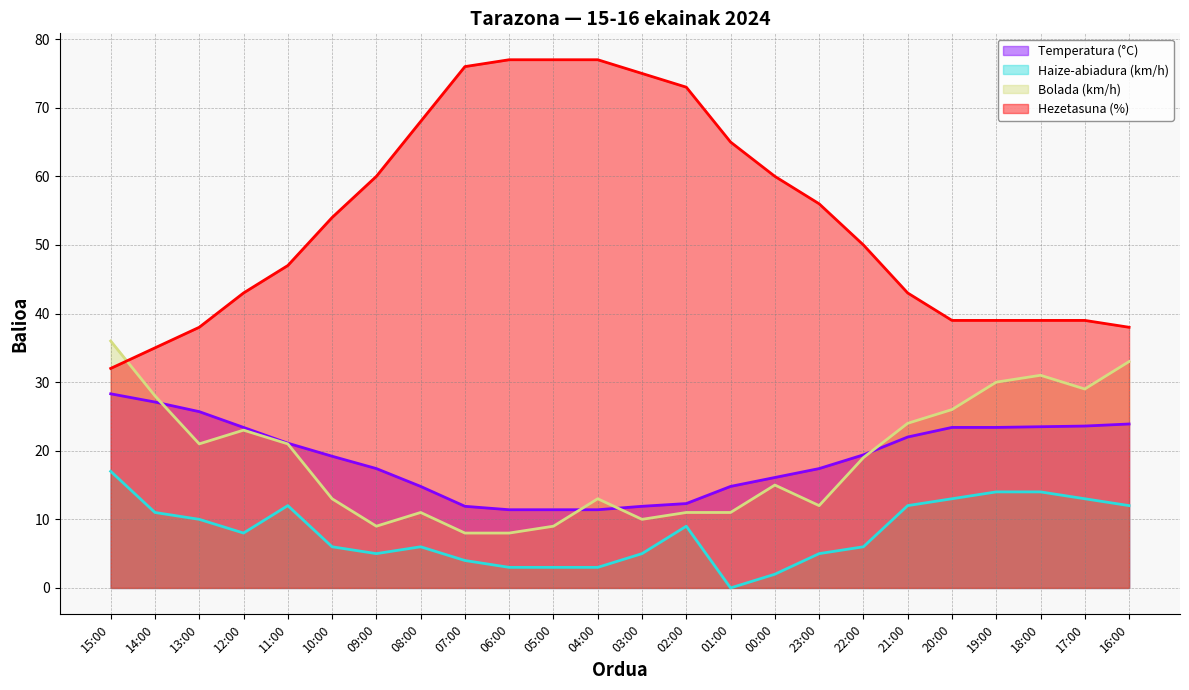

What is the total value across all series at 21:00?

101.0